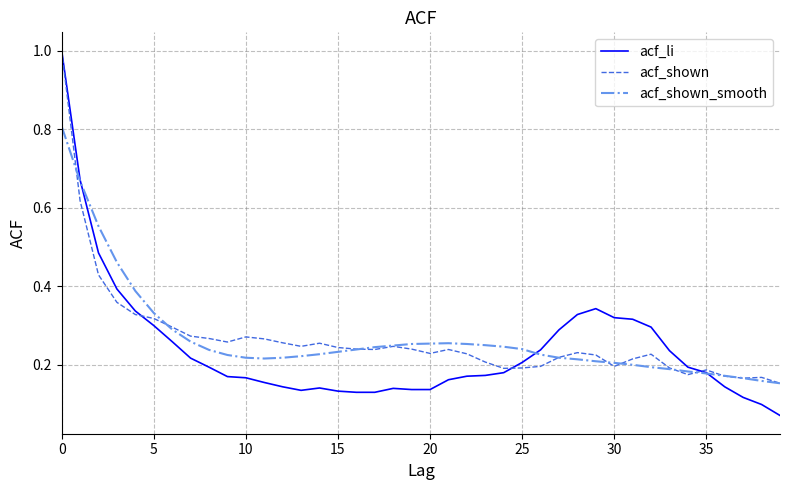

What is the maximum value for acf_shown?

1.0